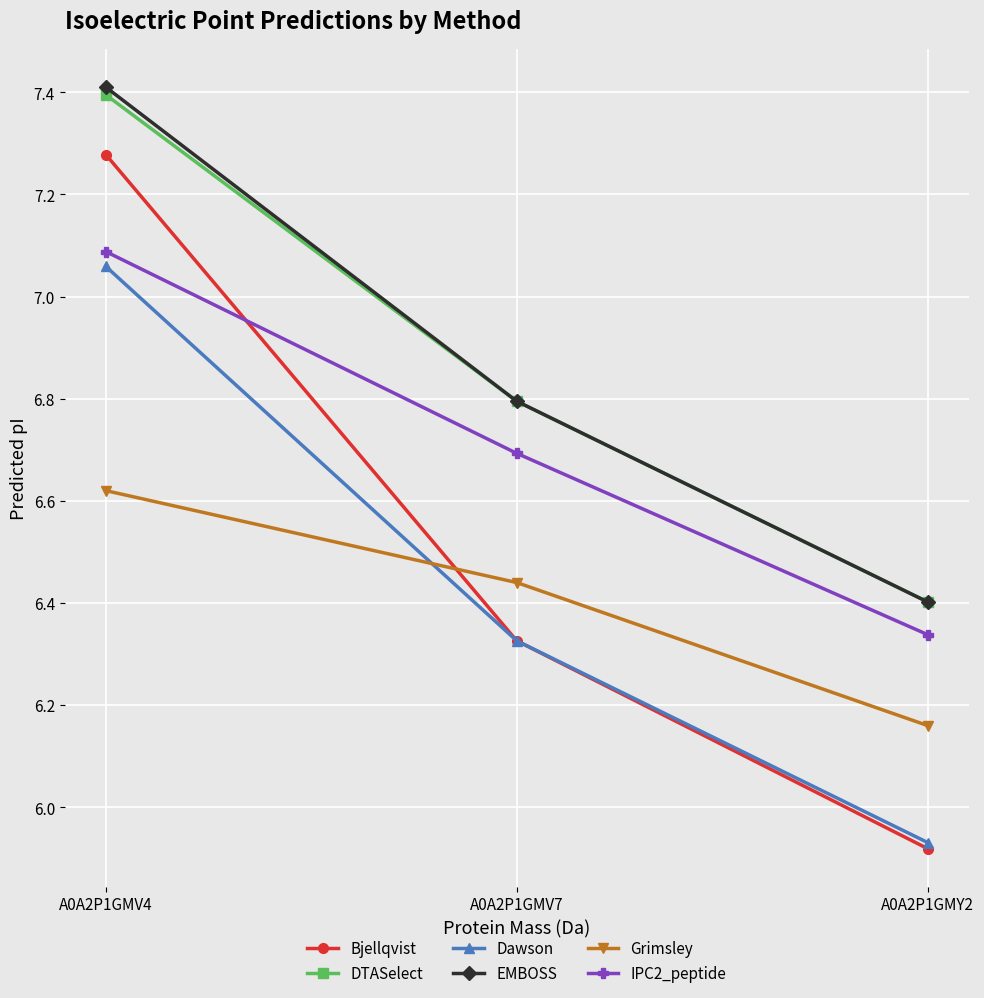

What position from the left is A0A2P1GMV4?

1